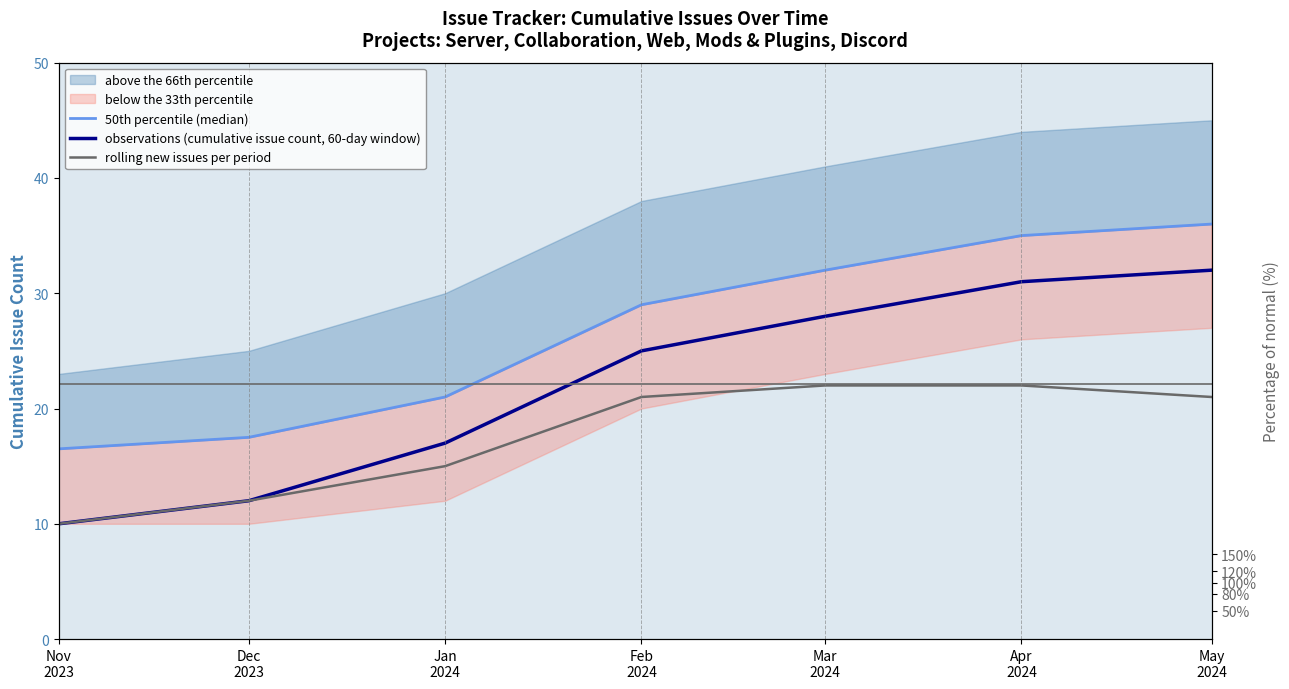

At which label is observations (cumulative issue count, 60-day window) closest to 21?

Jan
2024